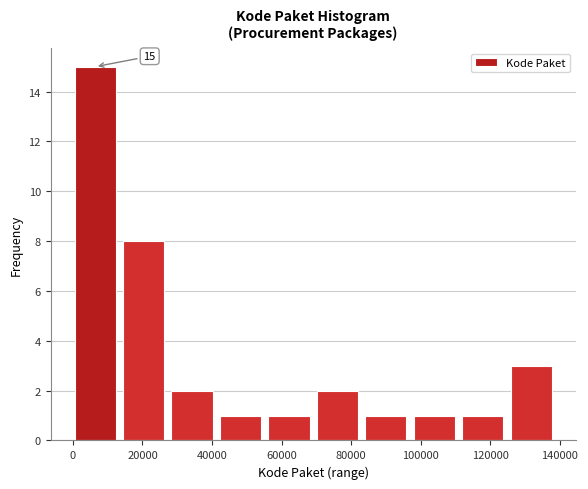

Over which range of the x-axis is the bar tallest?

0 to 14000